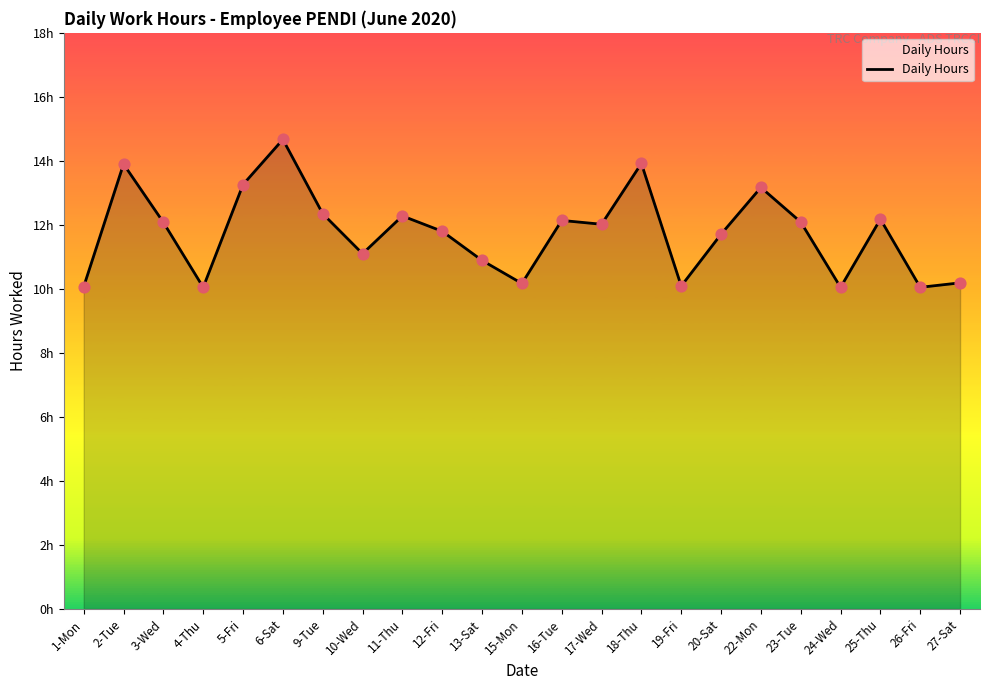

Does the chart have visible grid lines?

No